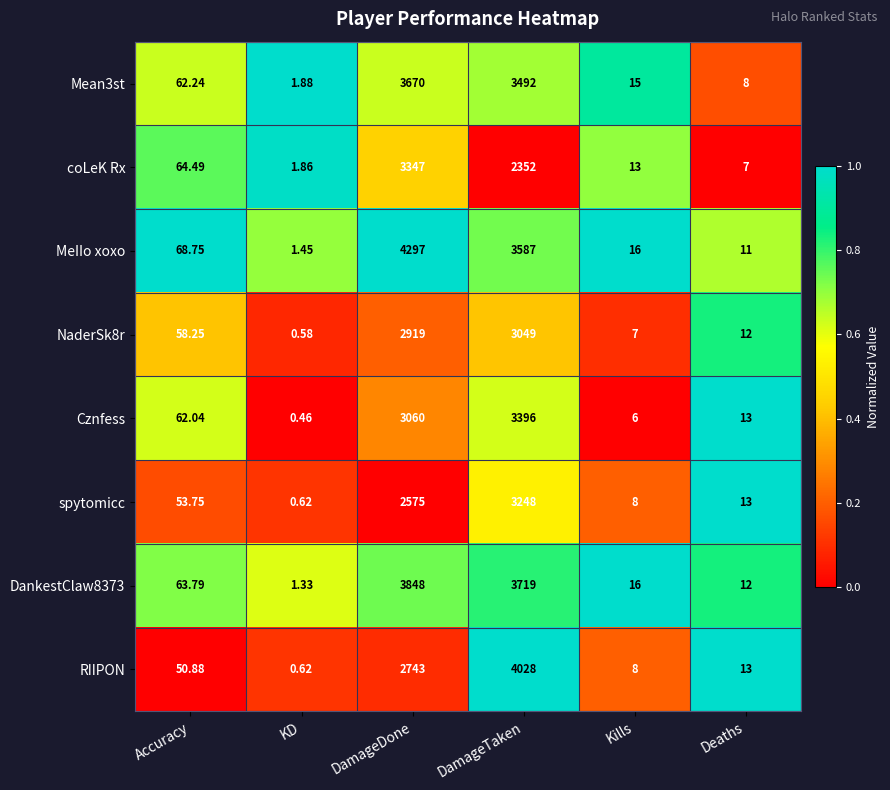

Is the value of NaderSk8r at Deaths greater than the value of coLeK Rx at DamageTaken?

No